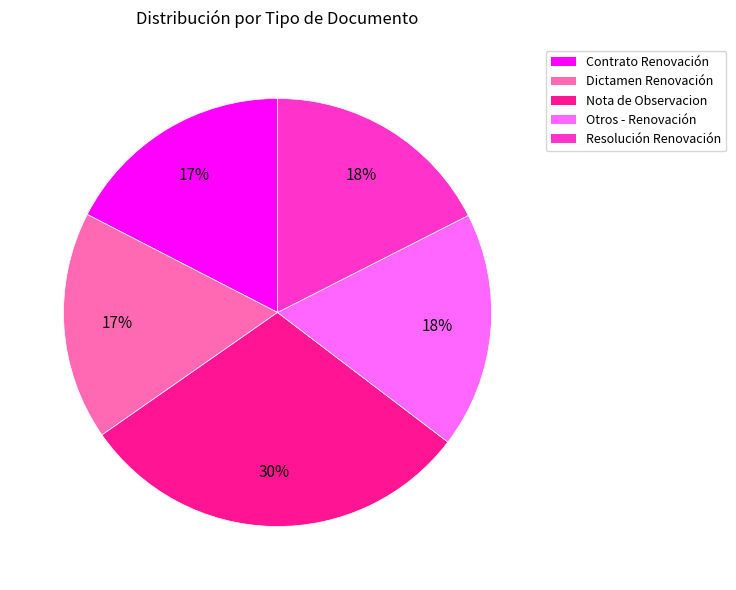

What is the ratio of the value at Resolución Renovación to the value at Otros - Renovación?

1.0